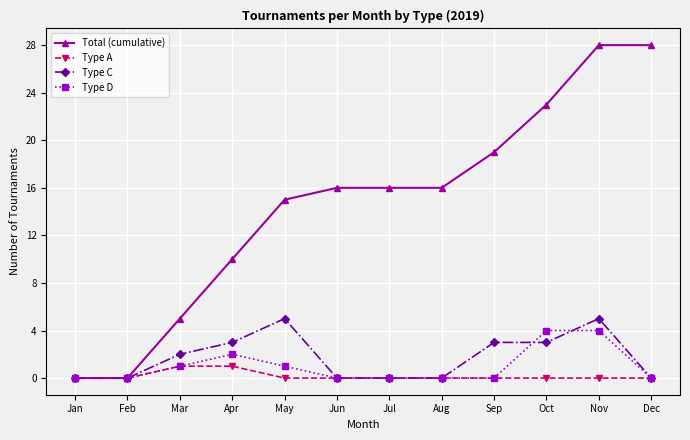

Which series has the largest range (max minus min)?

Total (cumulative)